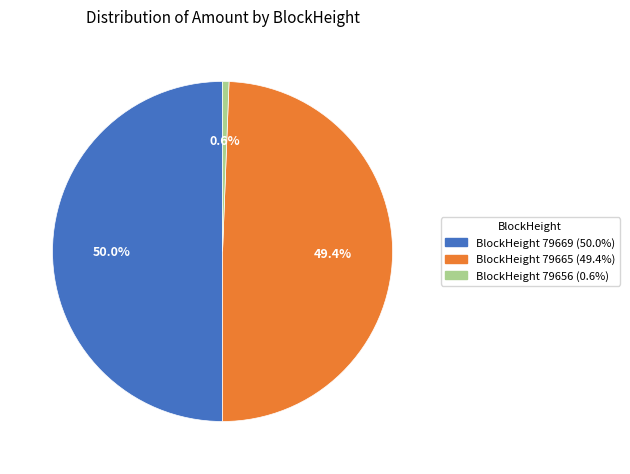

How many segments does this pie chart have?

3